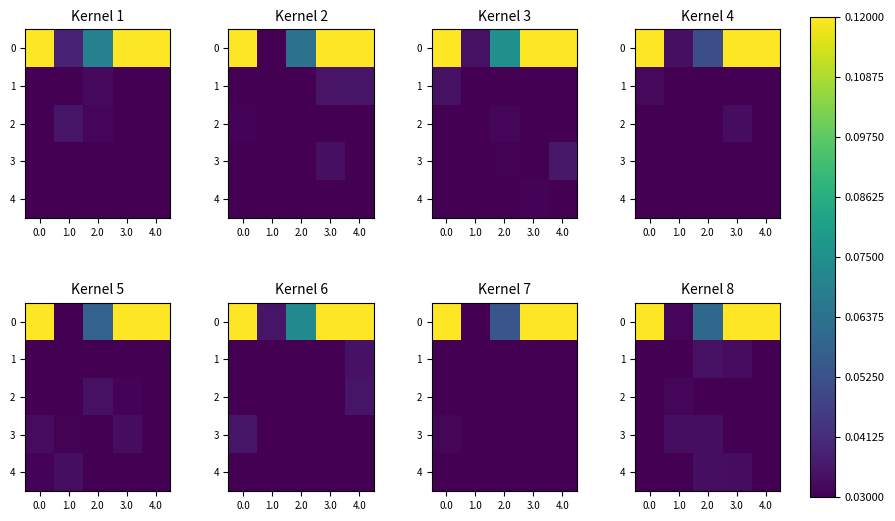

How many 2 values are between 0 and 1?

5